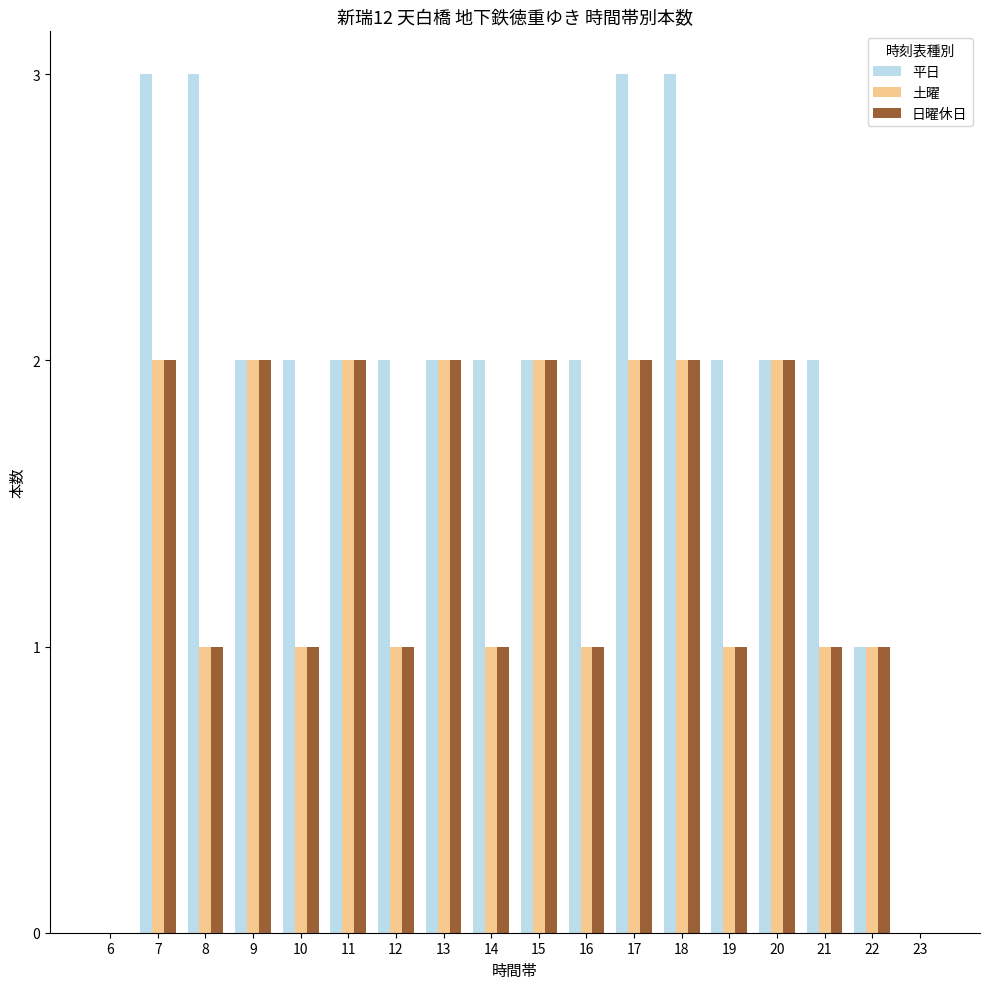

What is the total value across all series at 13?

6